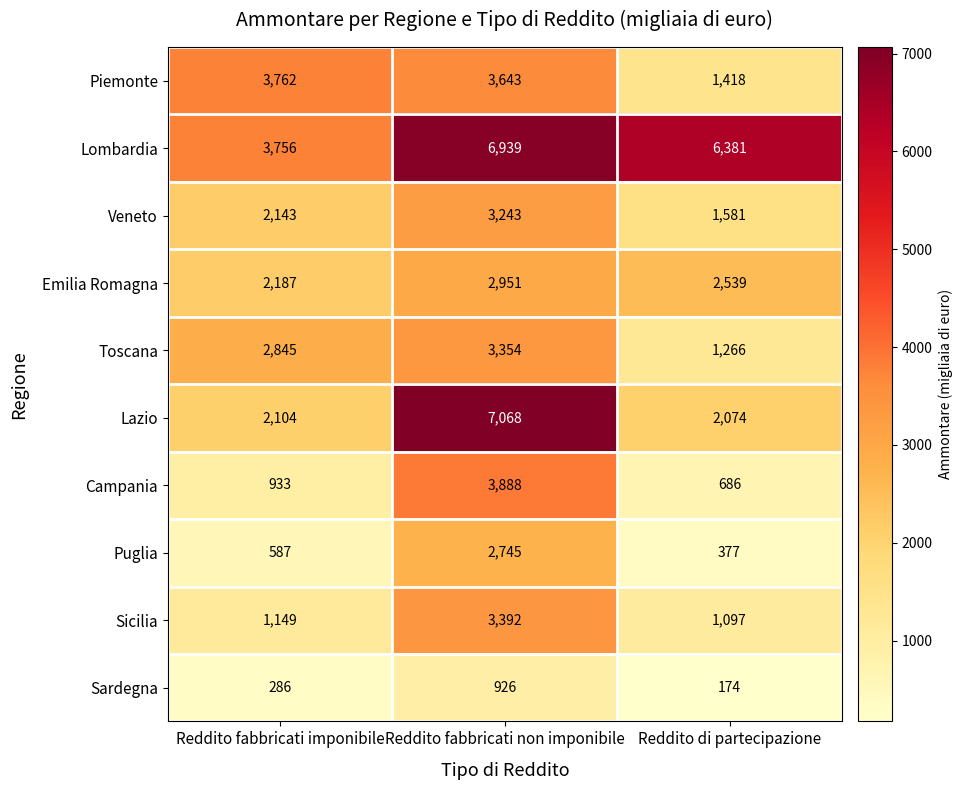

Which series has the widest spread of values?

Lazio